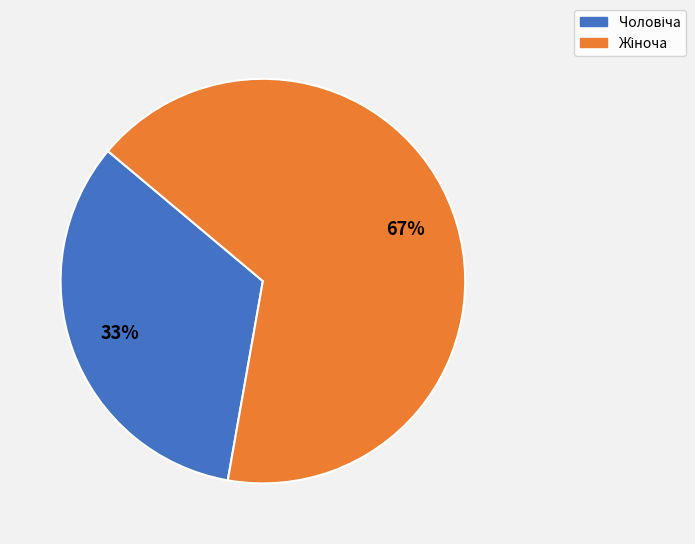

How many segments does this pie chart have?

2